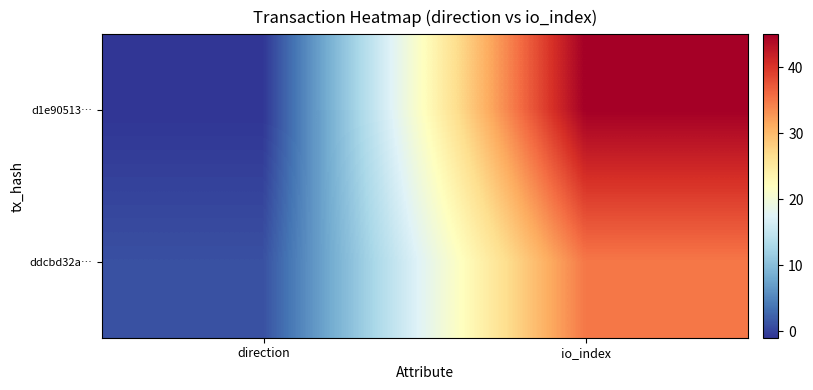

Reading left to right, list all the values displayed in this chart.

d1e90513…: direction=-1	io_index=45
ddcbd32a…: direction=1	io_index=35